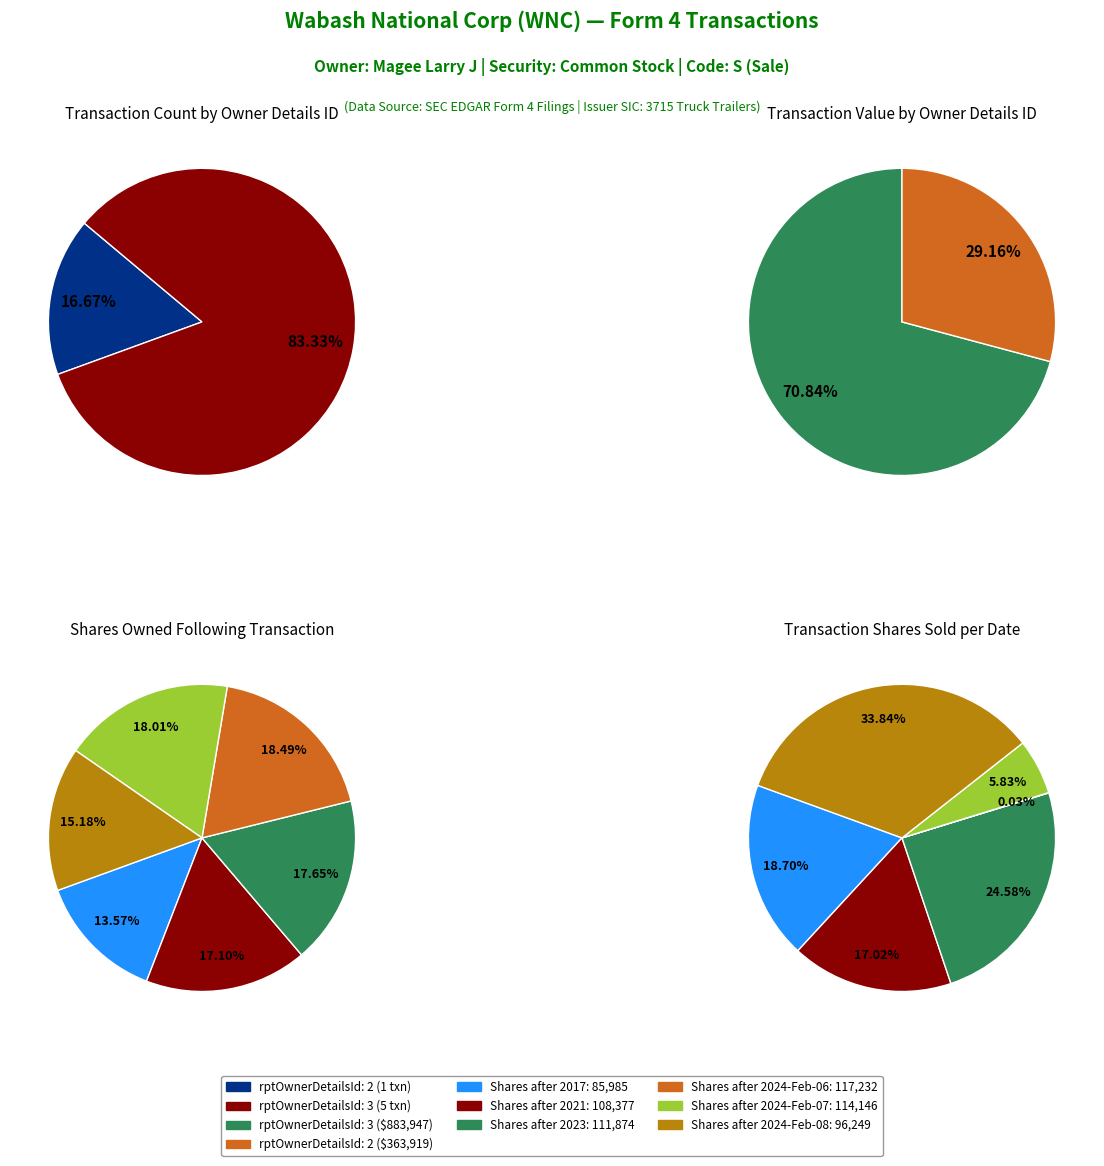

What portion of the pie excludes 2?

83.3%